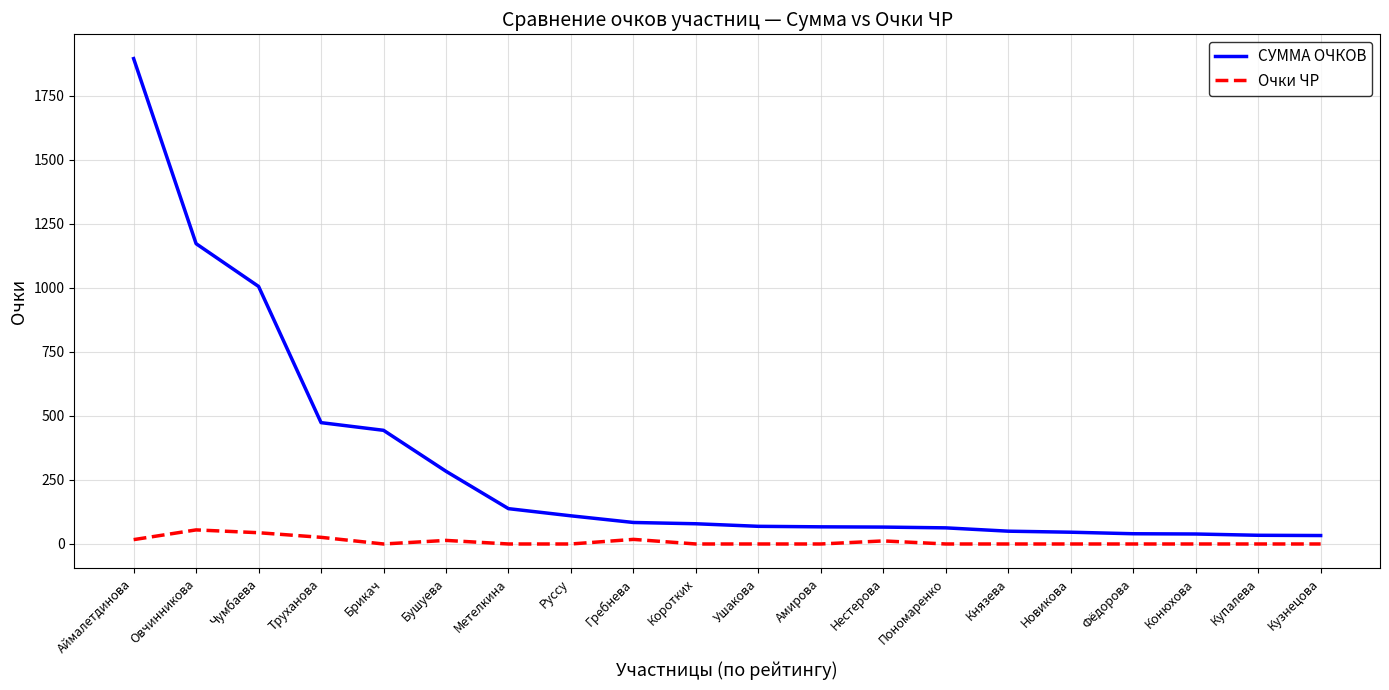

Rank the series by their average value, from highest to lowest.

СУММА ОЧКОВ, Очки ЧР